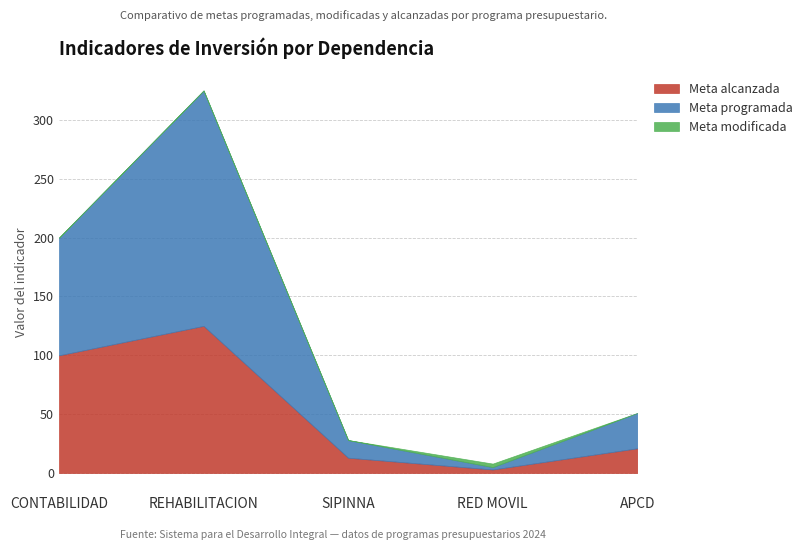

What is the total value across all series at RED MOVIL?

8